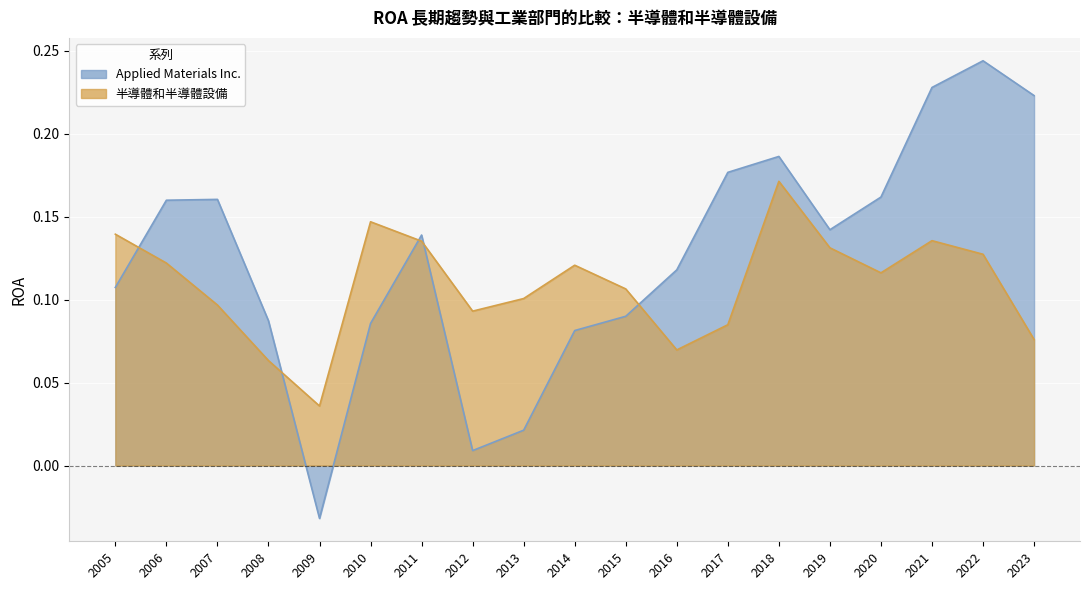

Reading left to right, list all the values displayed in this chart.

Applied Materials Inc.: 0.1	0.2	0.2	0.1	-0.0	0.1	0.1	0.0	0.0	0.1	0.1	0.1	0.2	0.2	0.1	0.2	0.2	0.2	0.2
半導體和半導體設備: 0.1	0.1	0.1	0.1	0.0	0.1	0.1	0.1	0.1	0.1	0.1	0.1	0.1	0.2	0.1	0.1	0.1	0.1	0.1